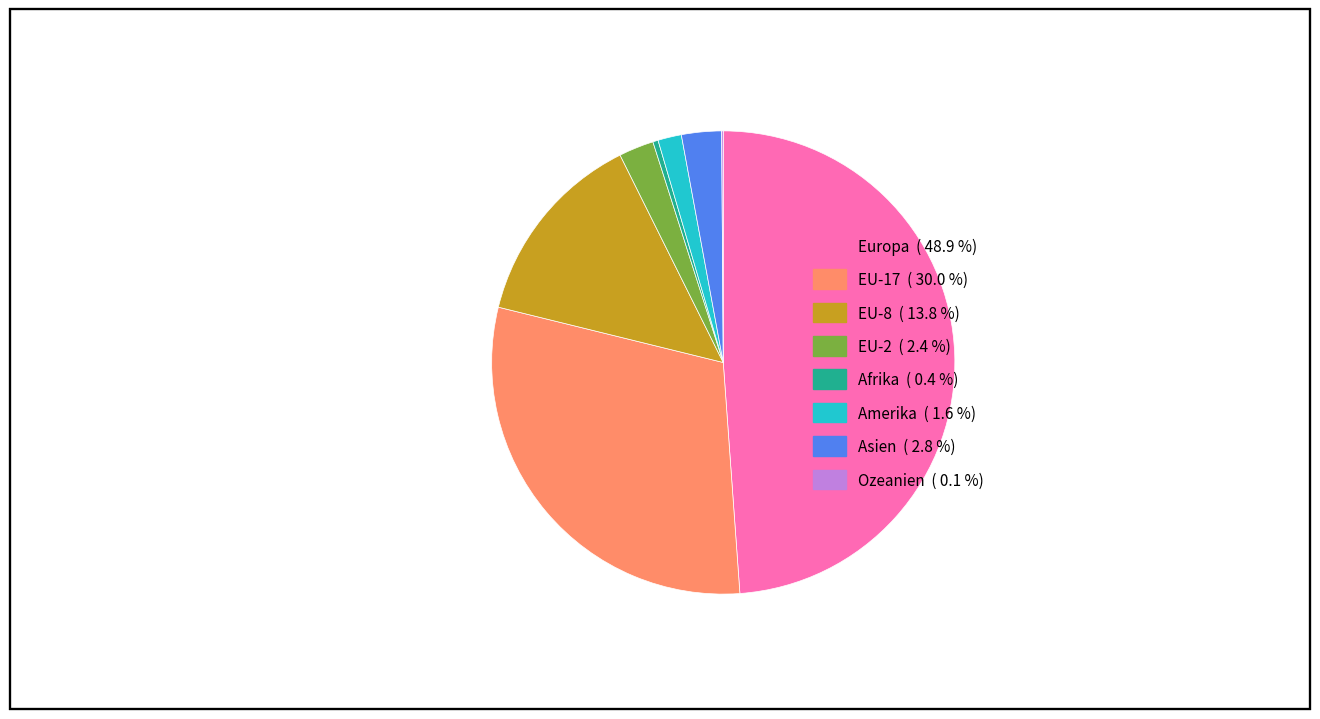

What is the largest slice in the pie chart?

Europa